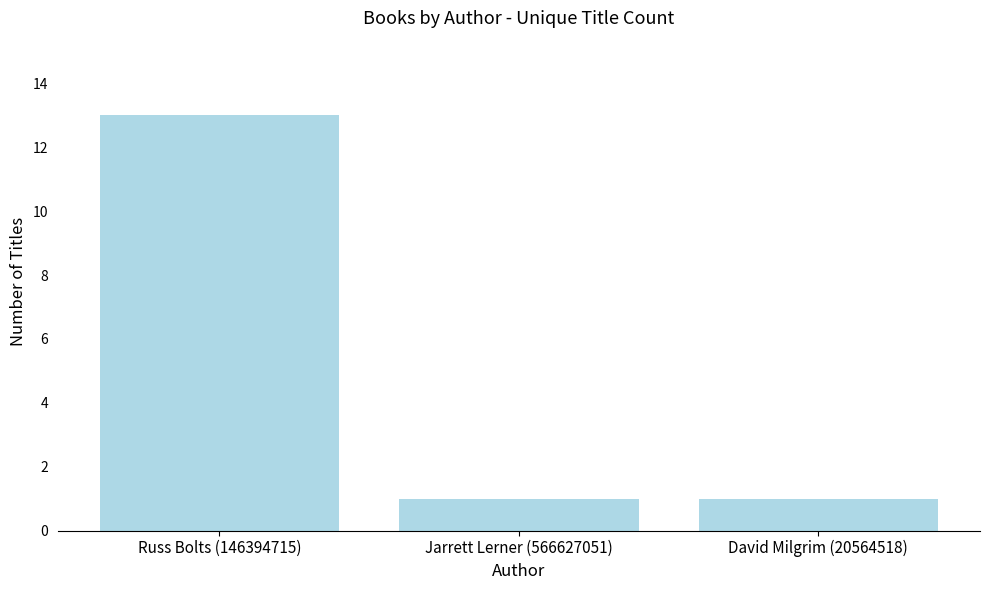

Read the value at Russ Bolts (146394715), to the nearest 10.

10